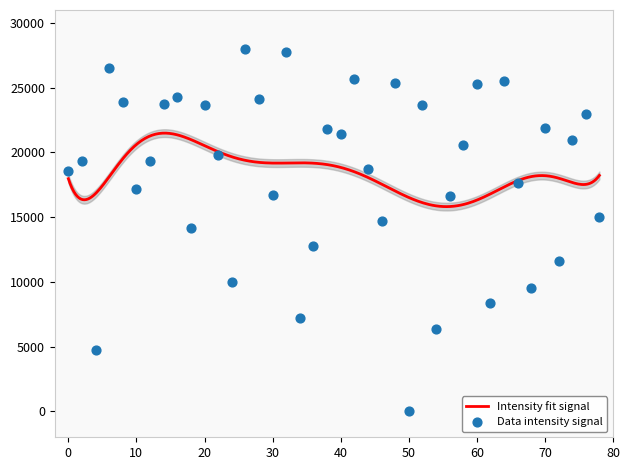

What is the minimum value for Intensity fit signal?

15814.8